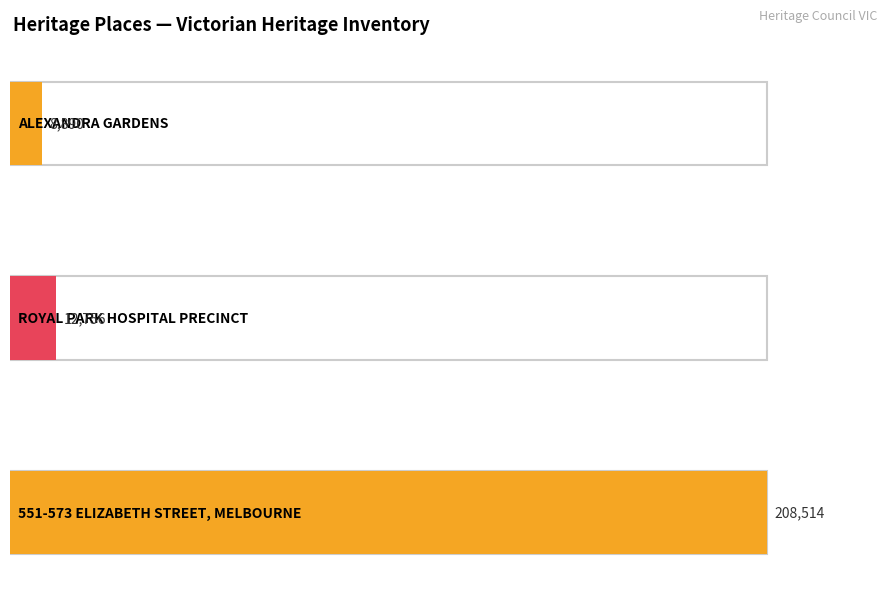

Which label corresponds to the smallest value in the chart?

ALEXANDRA GARDENS